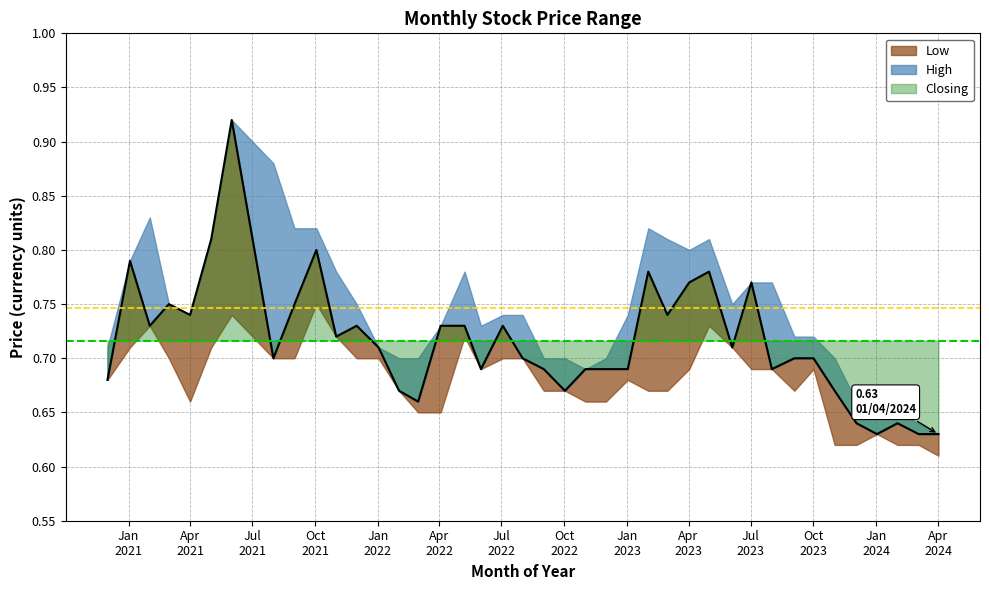

True or false: Closing and High cross at least once.

False